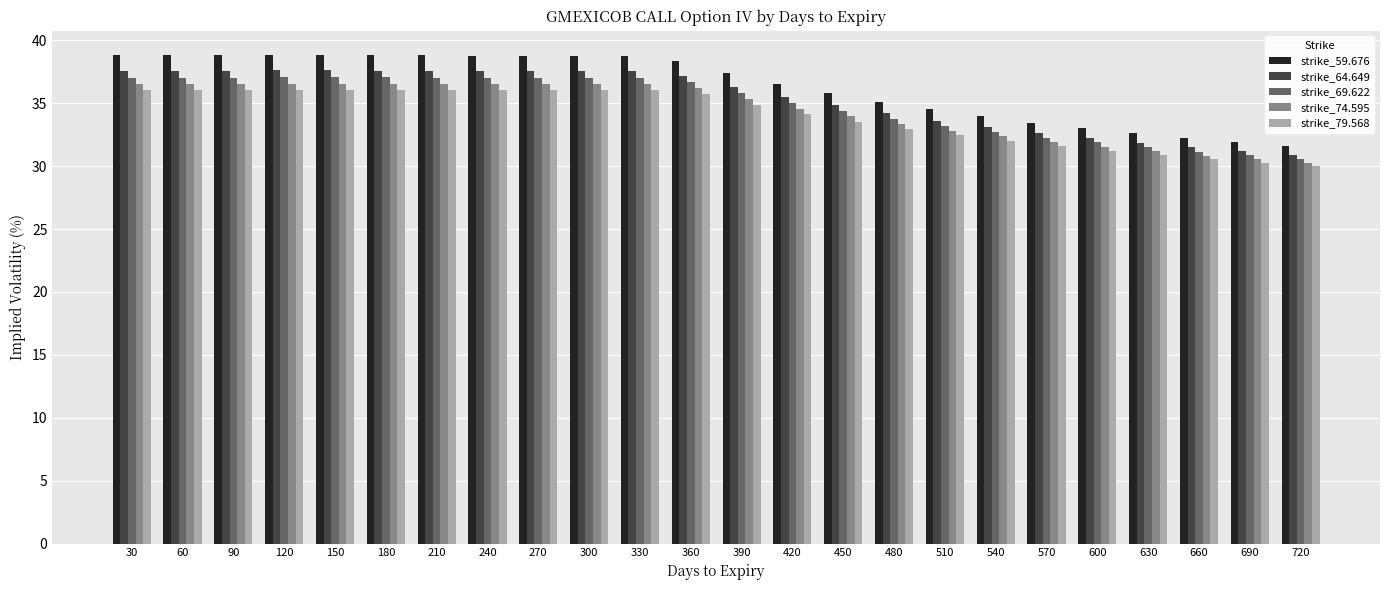

At which label does strike_74.595 first exceed 36?

30